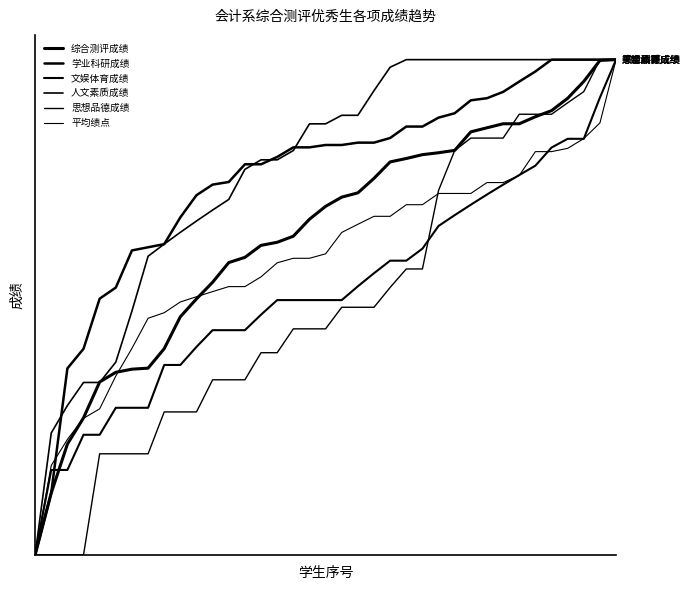

What is the highest value of the 综合测评成绩 series?

1.0